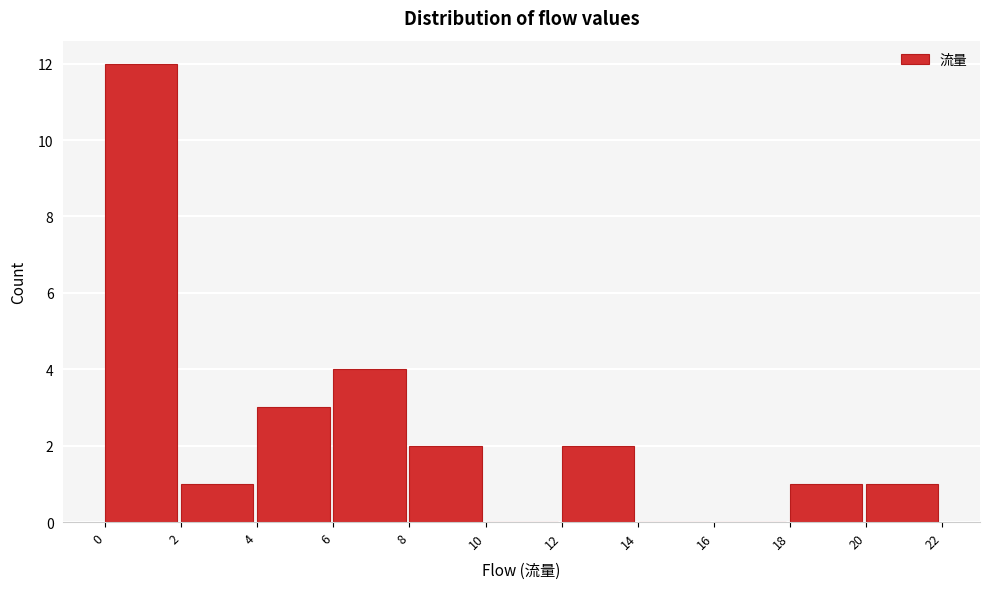

Which range on the x-axis has the tallest bar?

0 to 2